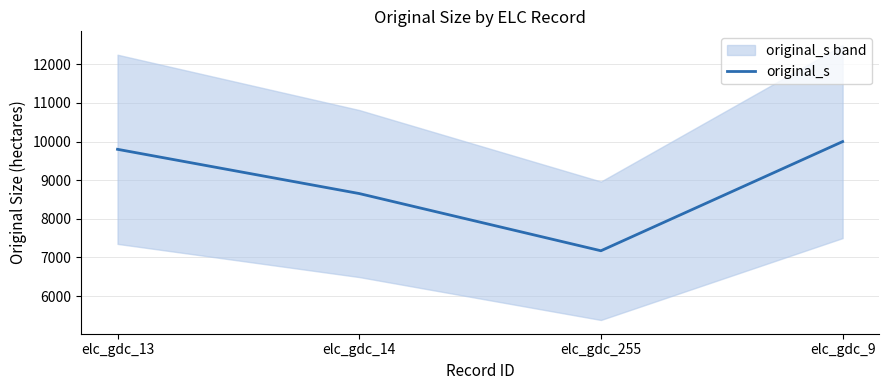

Reading left to right, list all the values displayed in this chart.

9800	8654	7172	10000